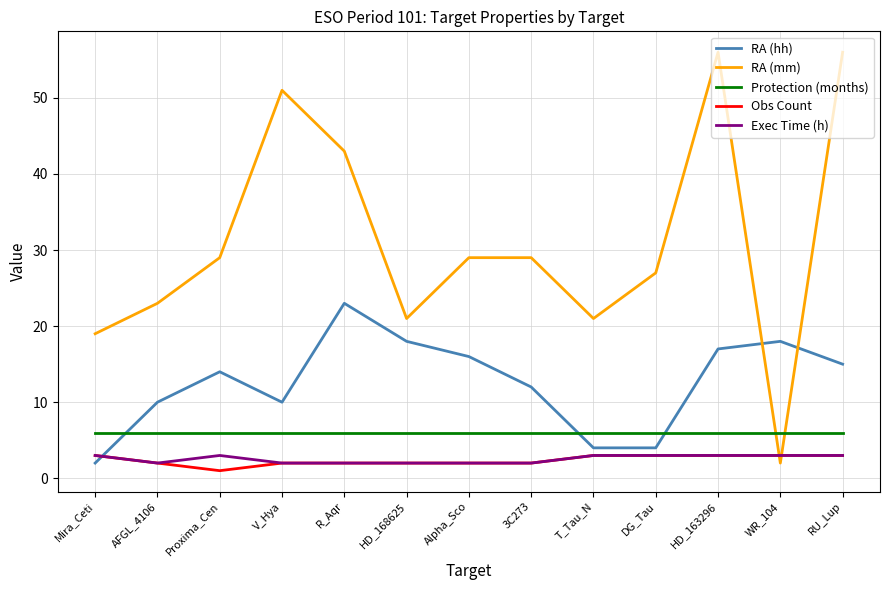

What position from the left is DG_Tau?

10